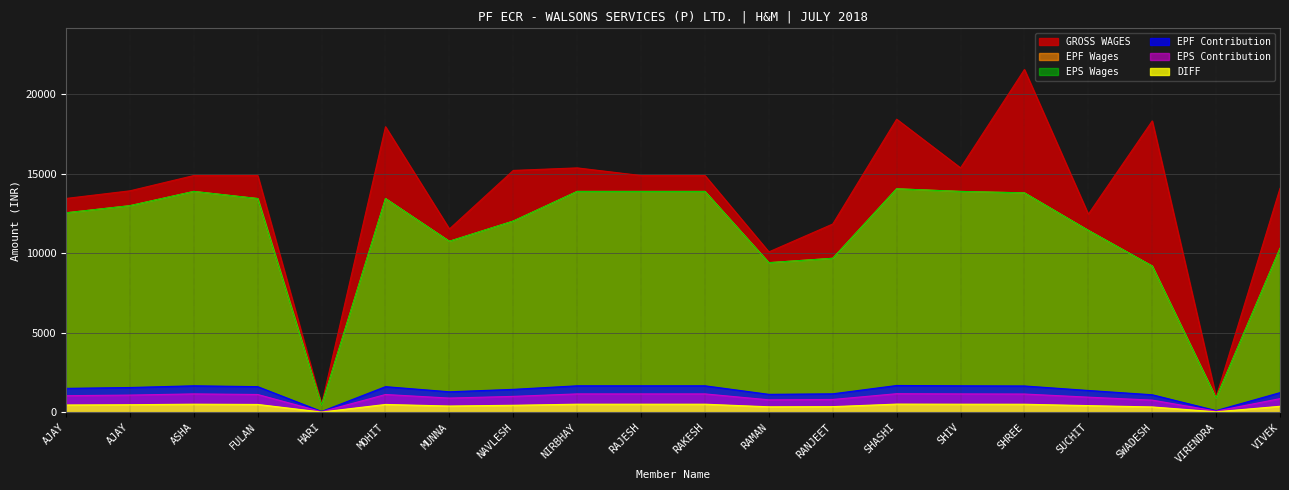

How many lines are shown in the chart?

6